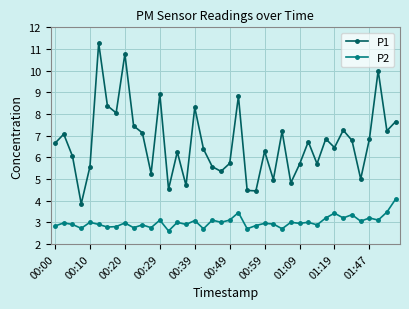

Which series has the largest total across all categories?

P1